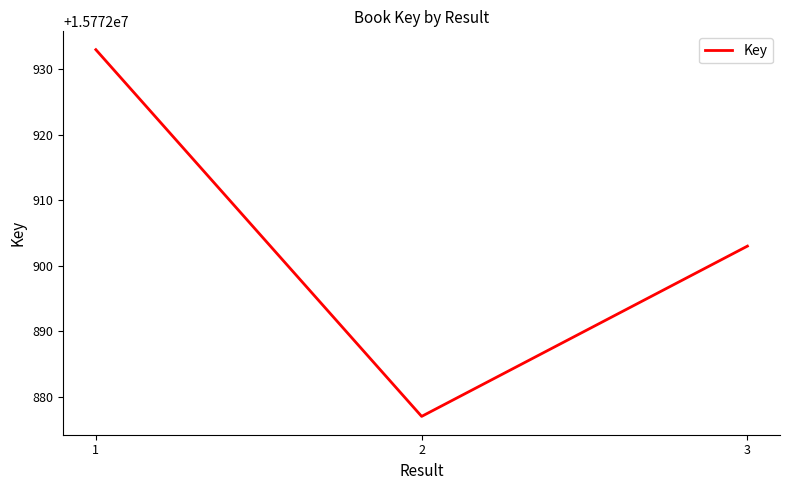

Rank the categories by value from lowest to highest.

2, 3, 1